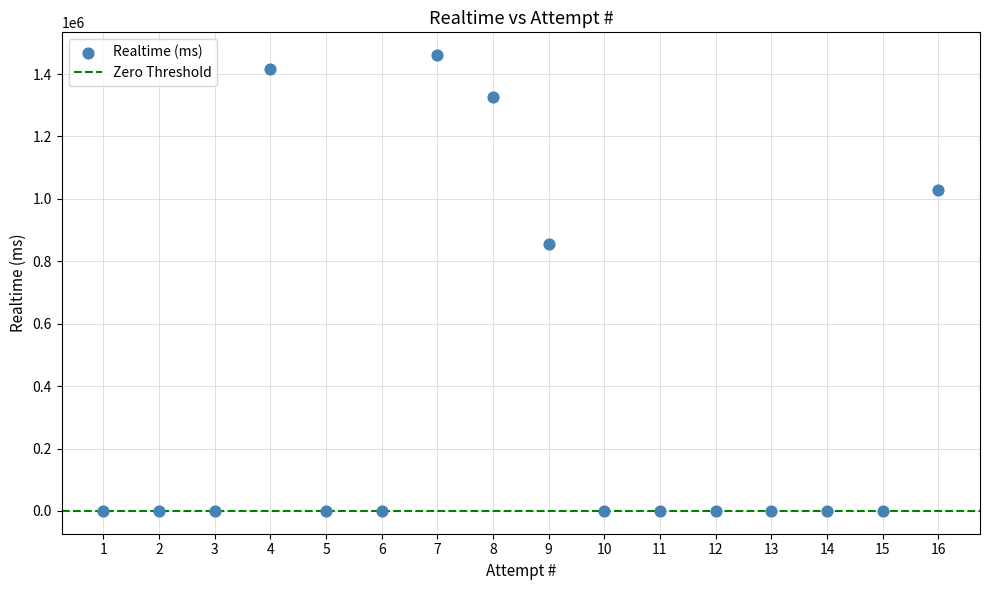

What Y value in the scatter plot is closest to 730250?

856684